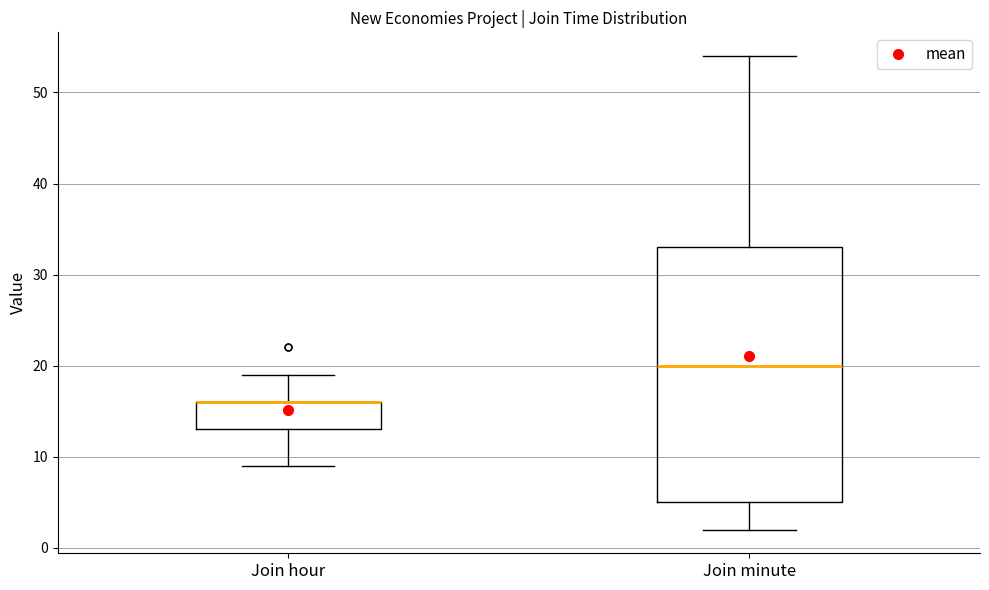

Where is the upper edge of the box for Join hour on the y-axis? The values are not printed on the chart, so give them approximately, as read against the axis.

16